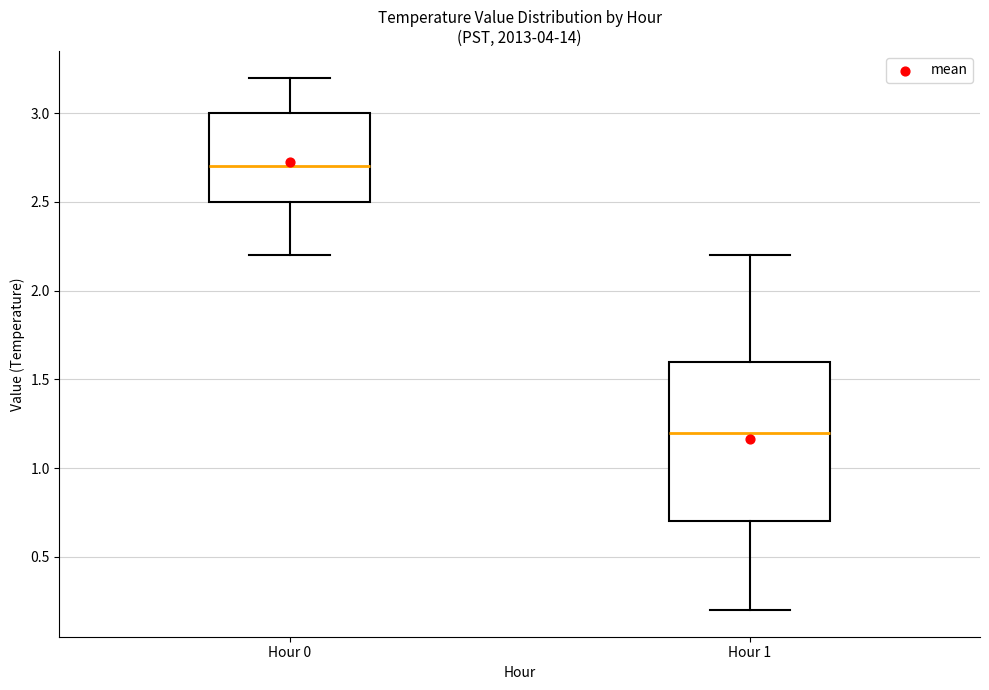

Reading left to right, read every box against the y-axis: the position of its median line, the range the box covers, and the ends of its whiskers. The values are not printed on the chart, so give them approximately, as read against the axis.

Hour 0: median 2.7, box 2.5 to 3.0, whiskers 2.2 to 3.2
Hour 1: median 1.2, box 0.7 to 1.6, whiskers 0.2 to 2.2